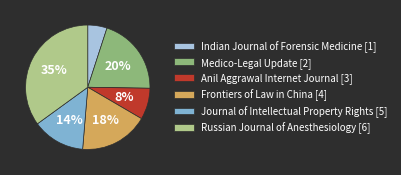

Which slice is the largest?

Russian Journal of Anesthesiology [6]